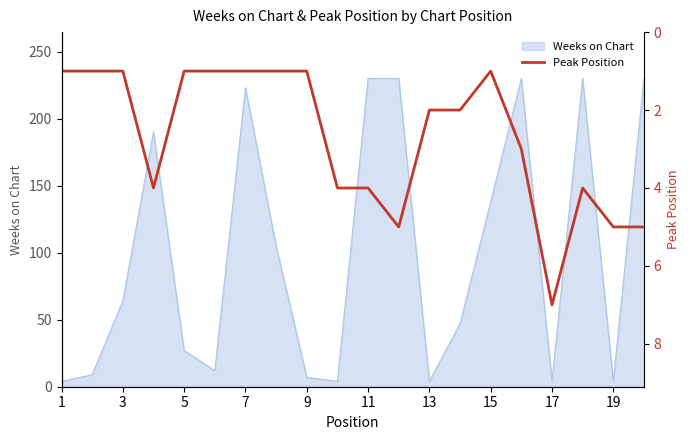

Count the values in the range 1 to 4.

16